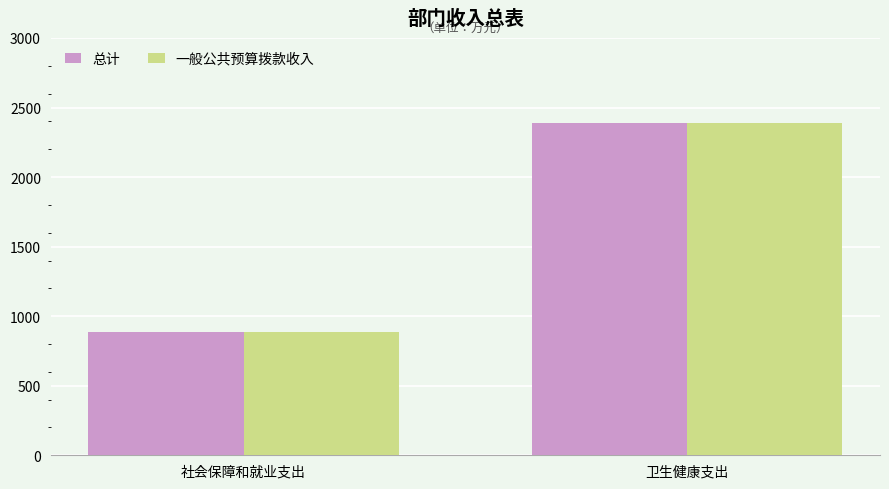

What is the difference between the 总计 values at 社会保障和就业支出 and 卫生健康支出?

1498.9